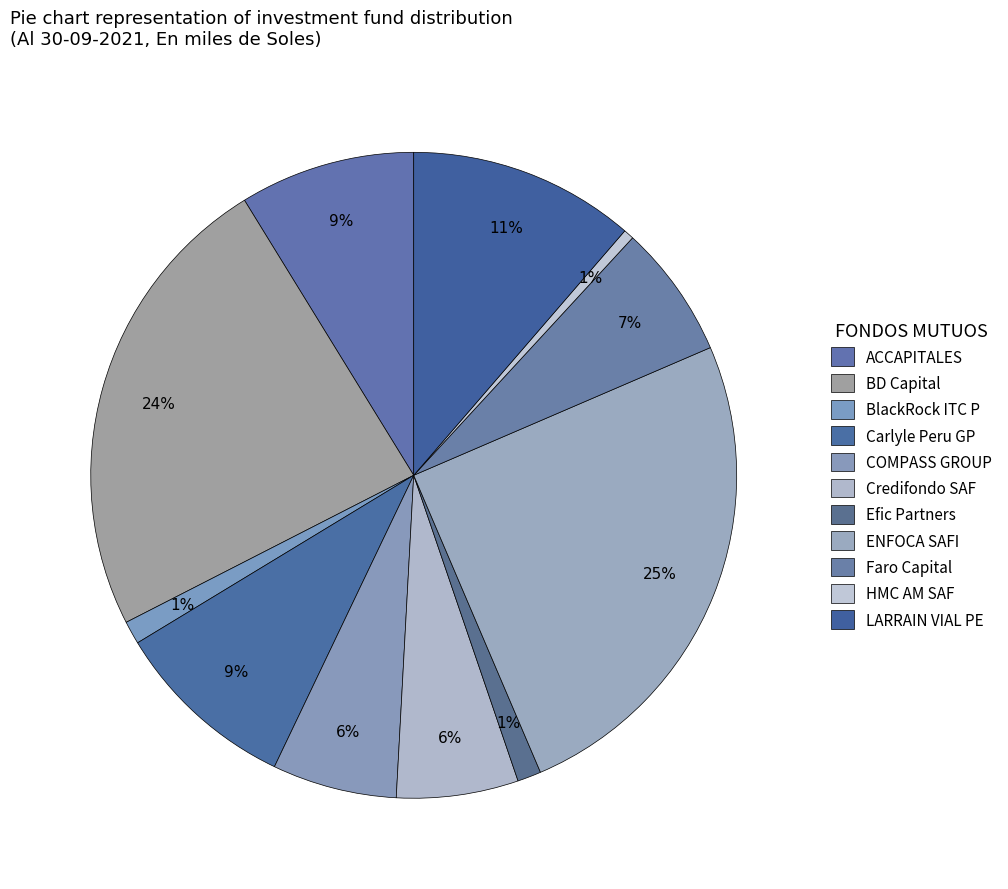

Is there a majority slice in this chart?

No